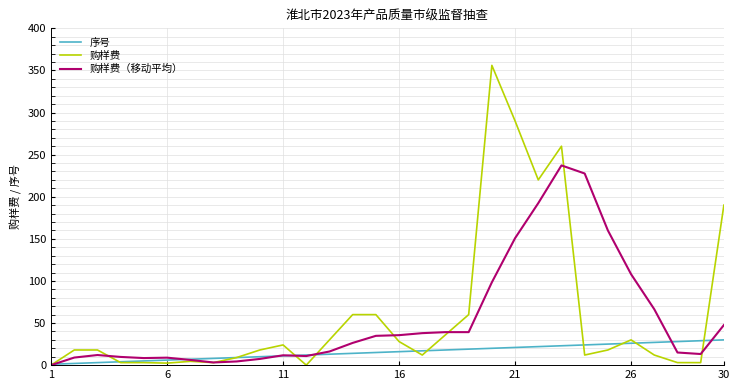

What is the average value of the 购样费 series?

59.4